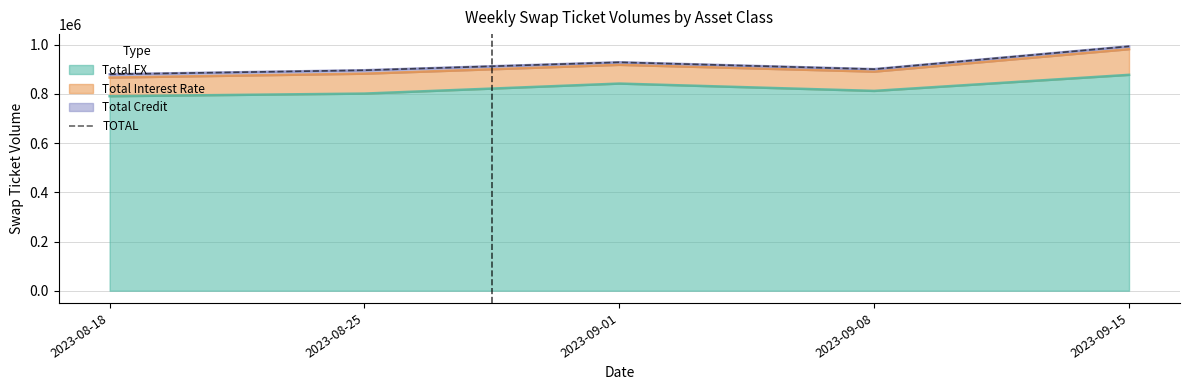

What is the sum of all values?

4598920